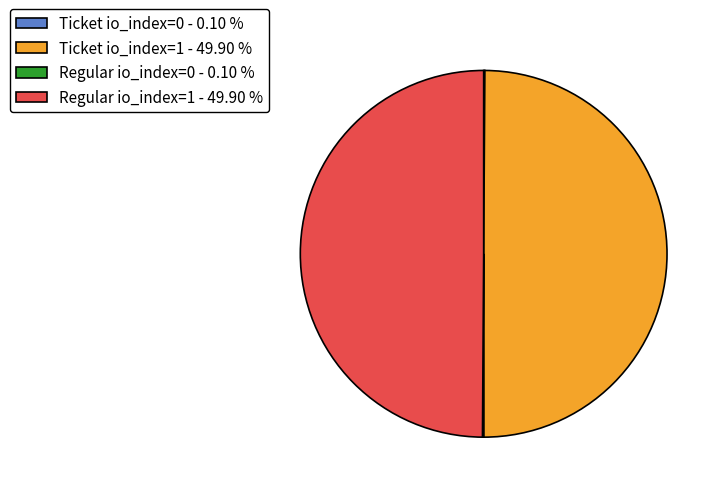

What is the ratio of the value at Ticket io_index=1 - 49.90 % to the value at Regular io_index=1 - 49.90 %?

1.0